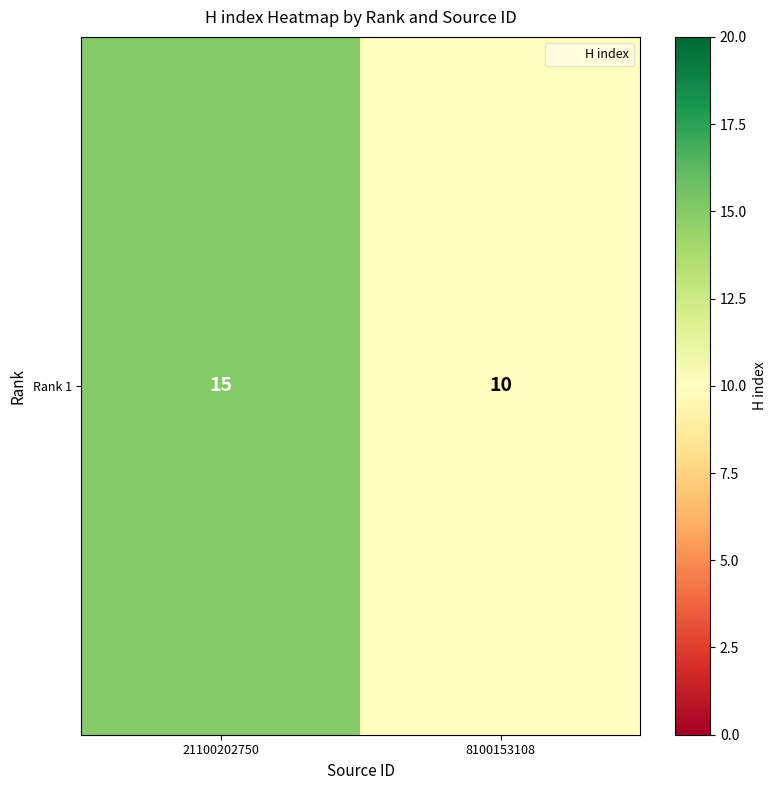

Reading left to right, list all the values displayed in this chart.

21100202750=15	8100153108=10